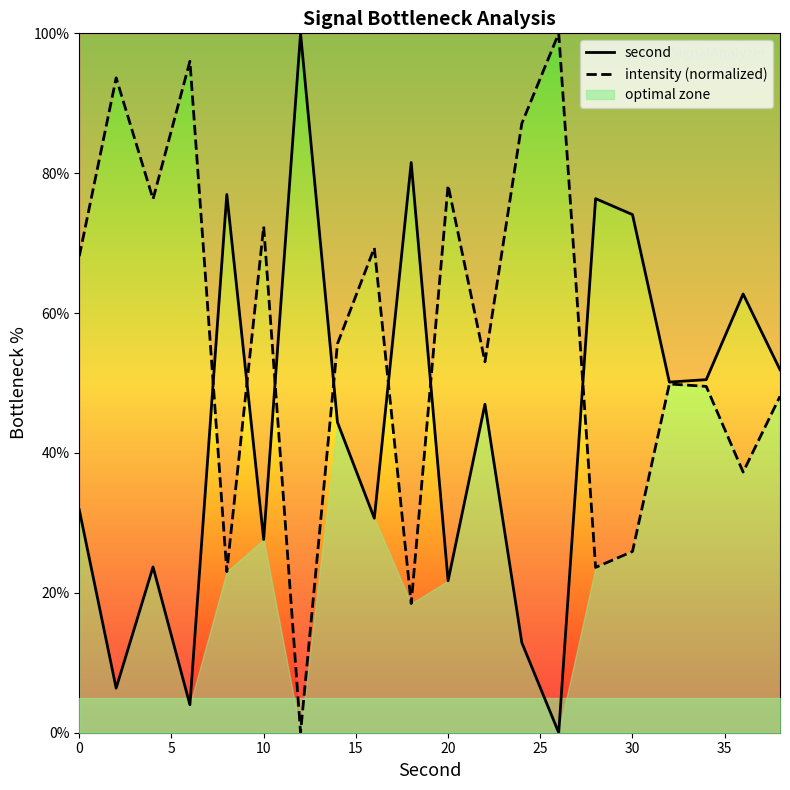

Reading left to right, transcribe all the data shown in this chart.

second: 31.9	6.4	23.7	4.0	77.0	27.6	100.0	44.4	30.7	81.5	21.7	47.0	12.9	0.0	76.4	74.1	50.1	50.5	62.7	51.9
intensity (normalized): 68.1	93.6	76.3	96.0	23.0	72.4	0.0	55.6	69.3	18.5	78.3	53.0	87.1	100.0	23.6	25.9	49.9	49.5	37.3	48.1